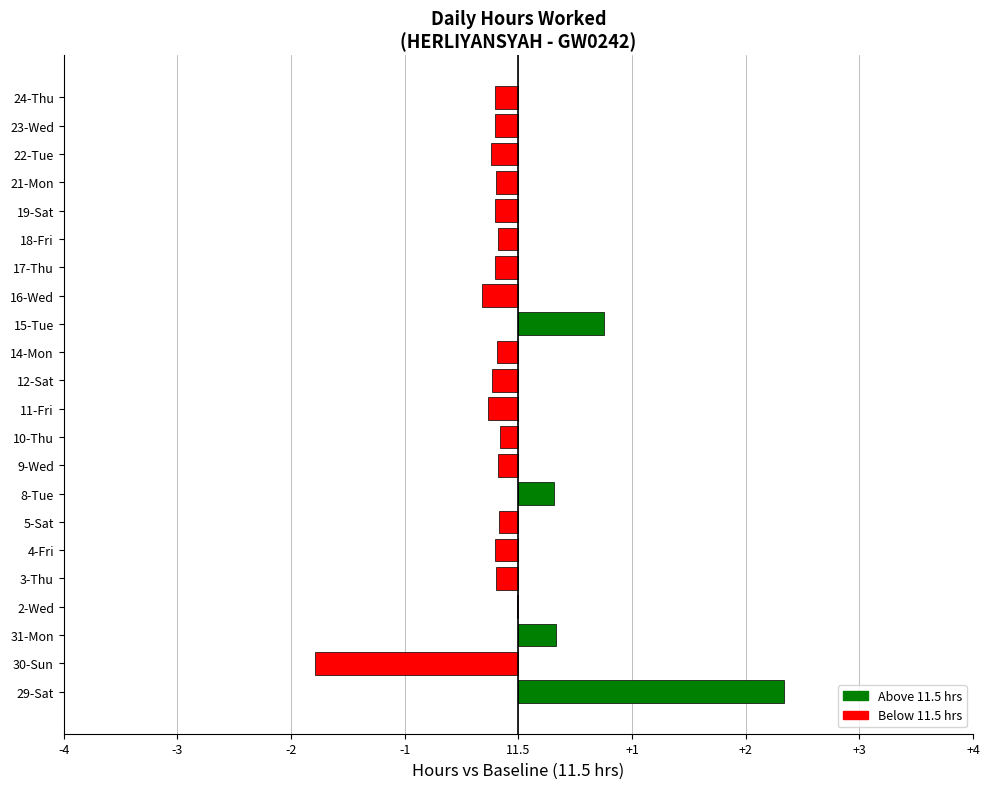

Does the chart contain stacked bars?

No